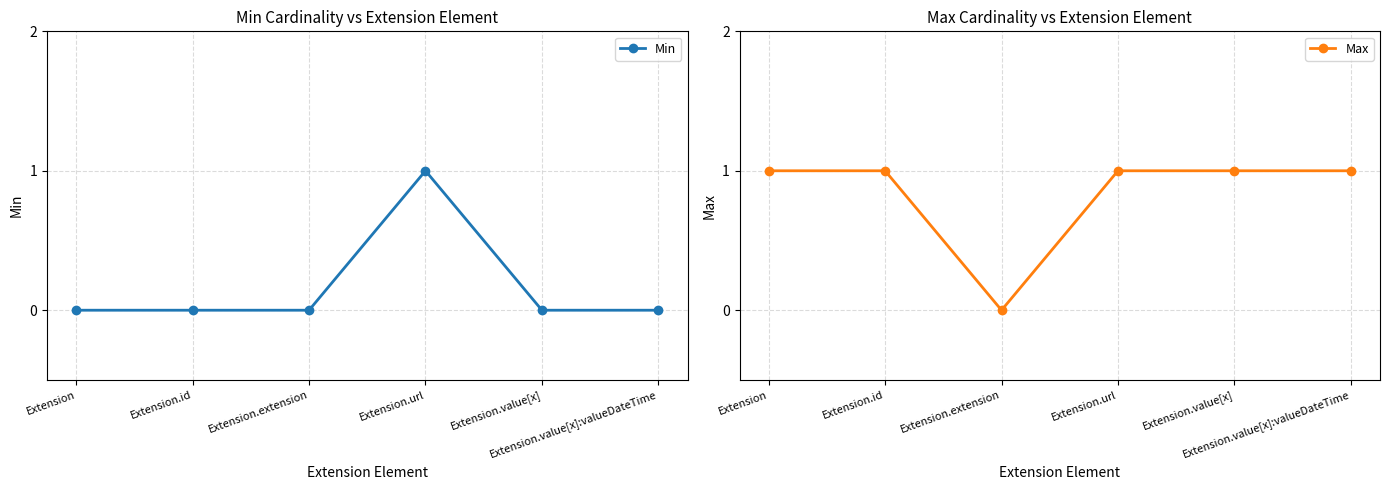

What is the approximate value of Min at Extension.url?

1